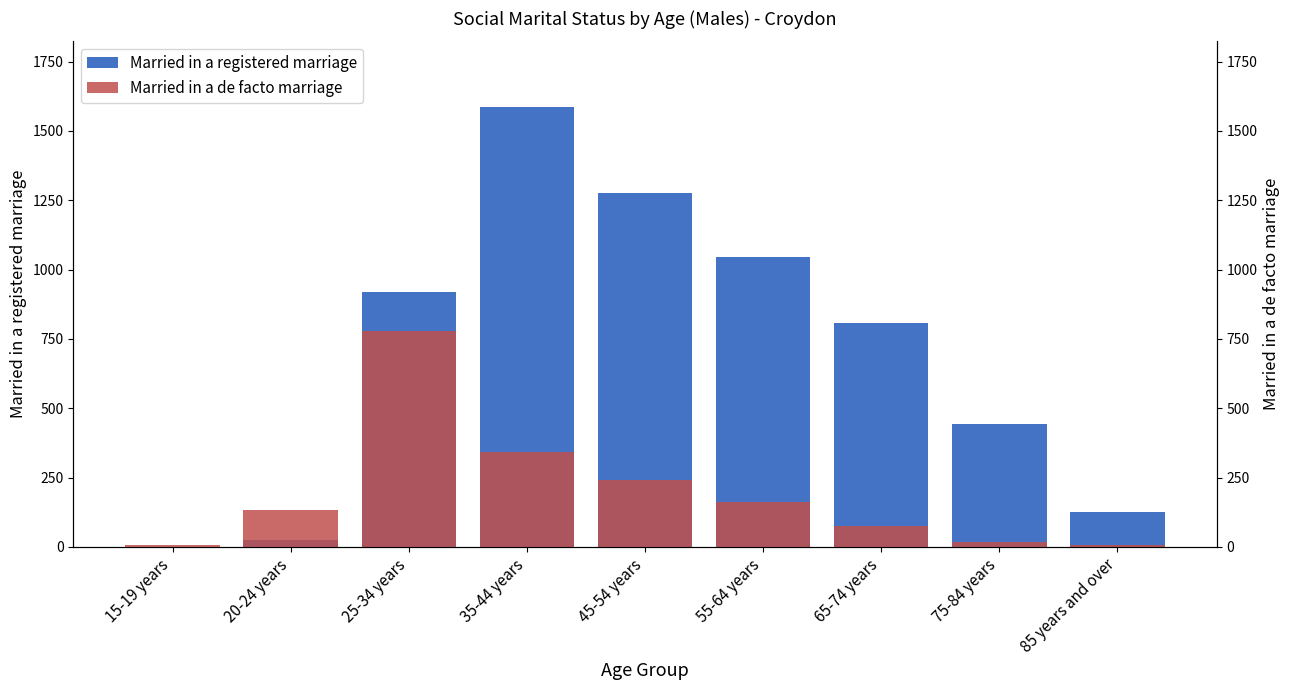

Which has a higher value, 25-34 years or 15-19 years?

25-34 years